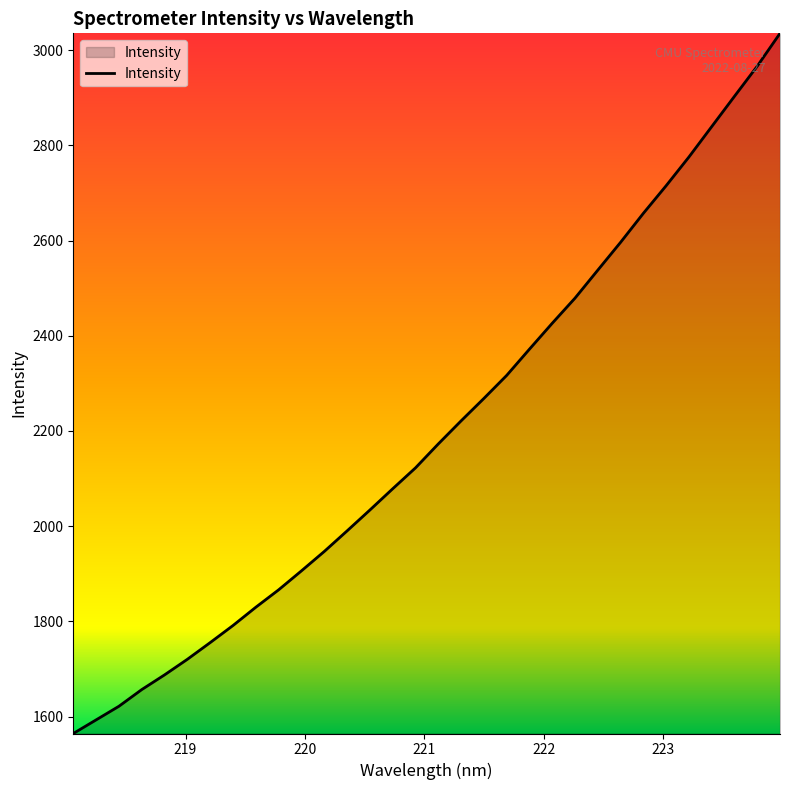

What is the difference between the maximum and minimum values?

1470.9